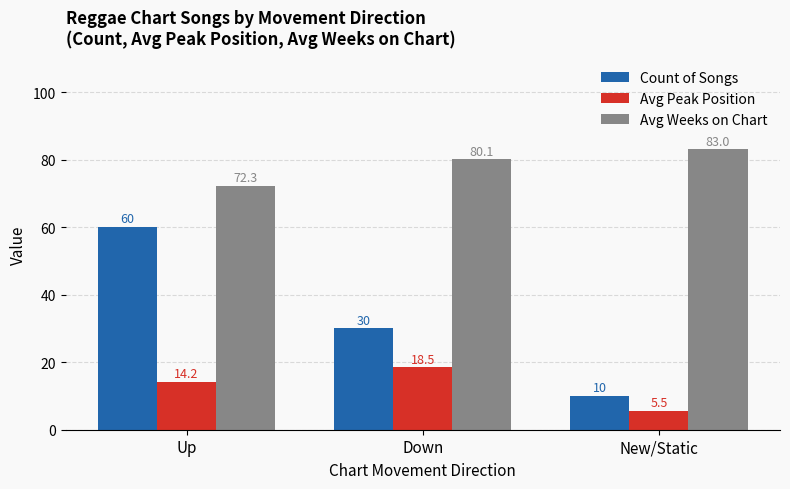

At which category is the sum across all series the highest?

Up